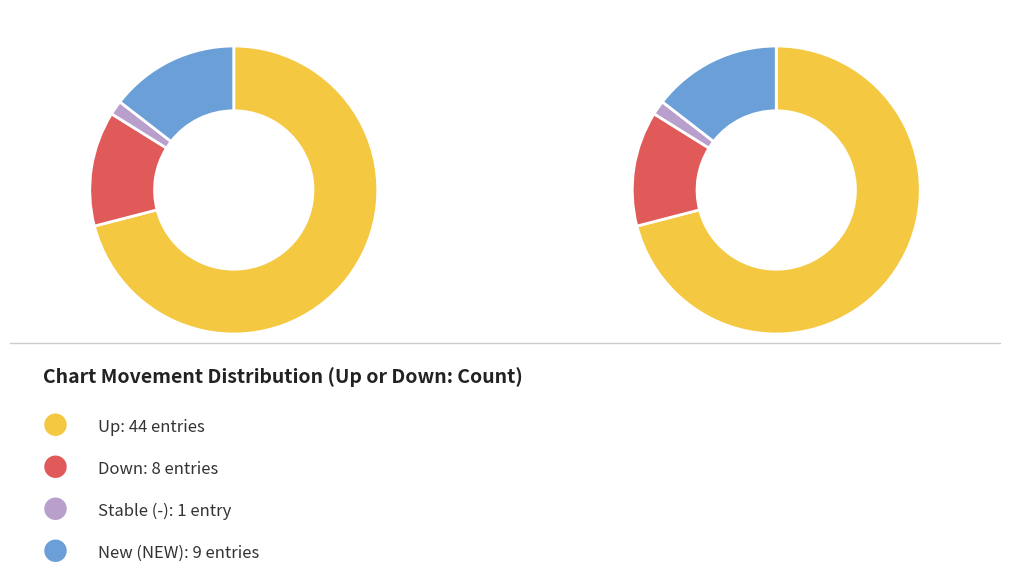

To the nearest percent, what is the average slice percentage?

25%